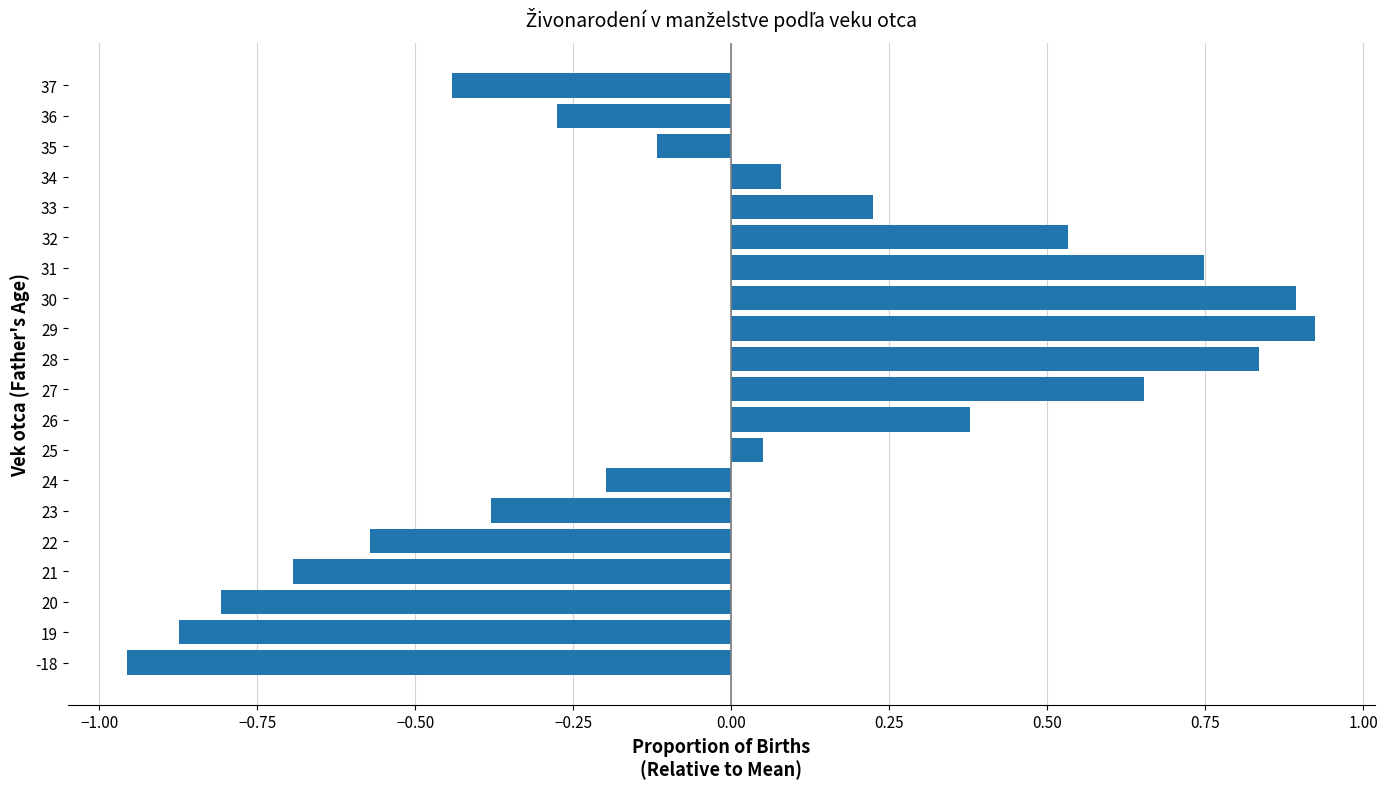

What is the difference between the maximum and minimum values?

1.9